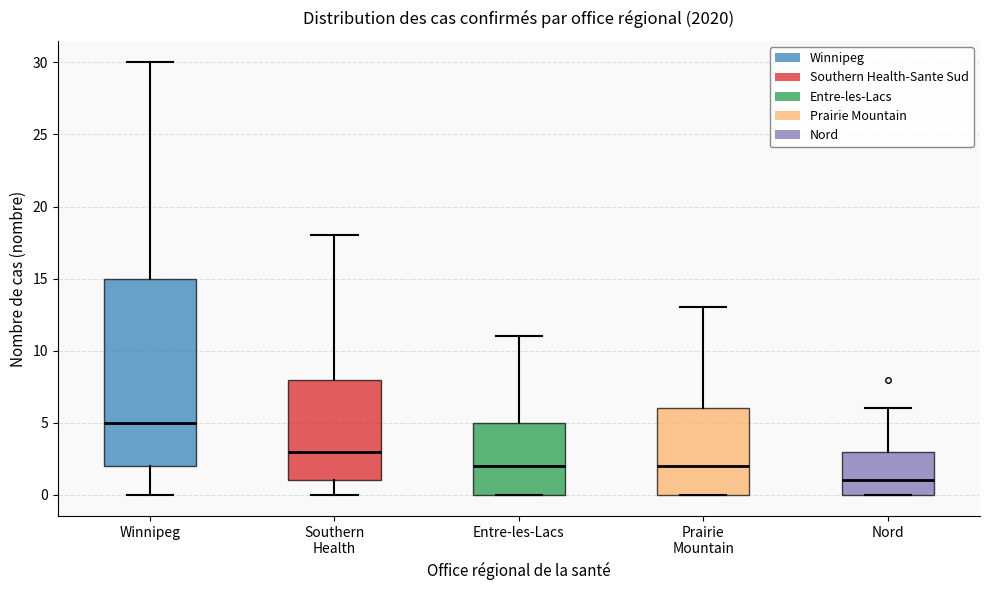

Which box is the tallest, from its lower edge to its upper edge?

Winnipeg